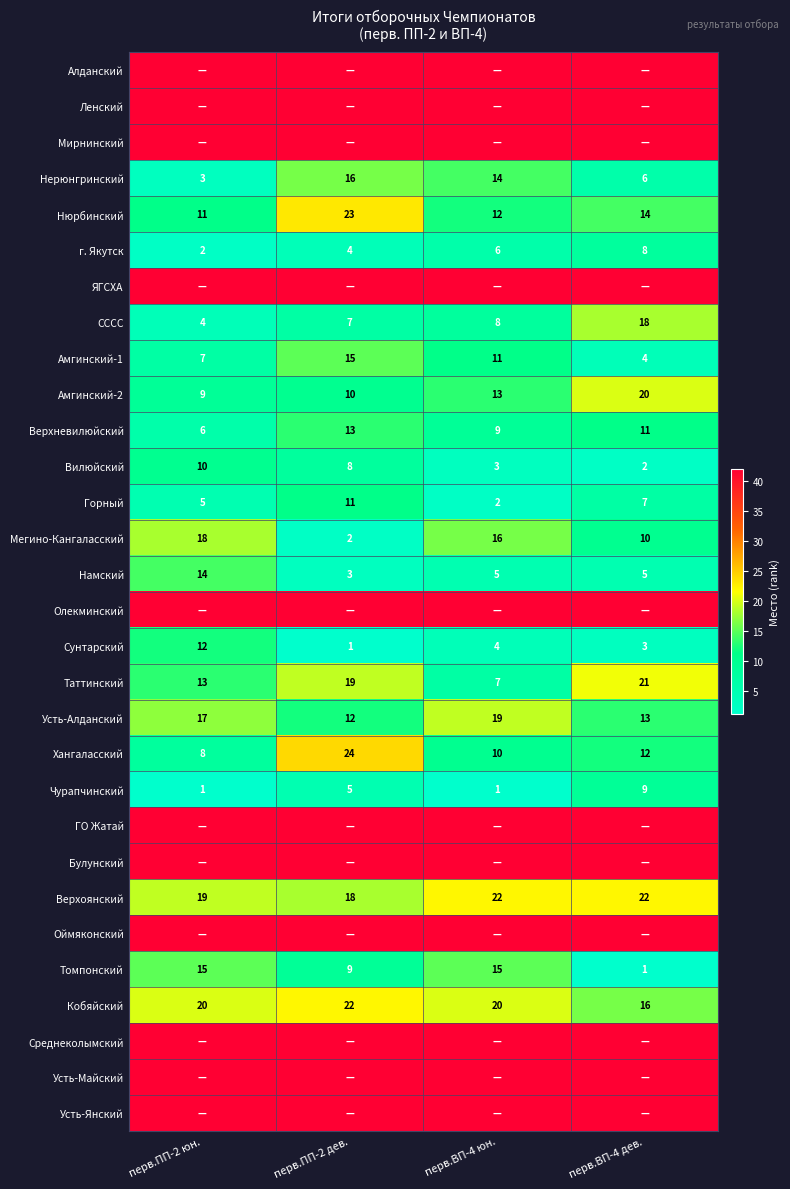

What is the approximate value of Верхоянский at перв.ВП-4 дев.?

22